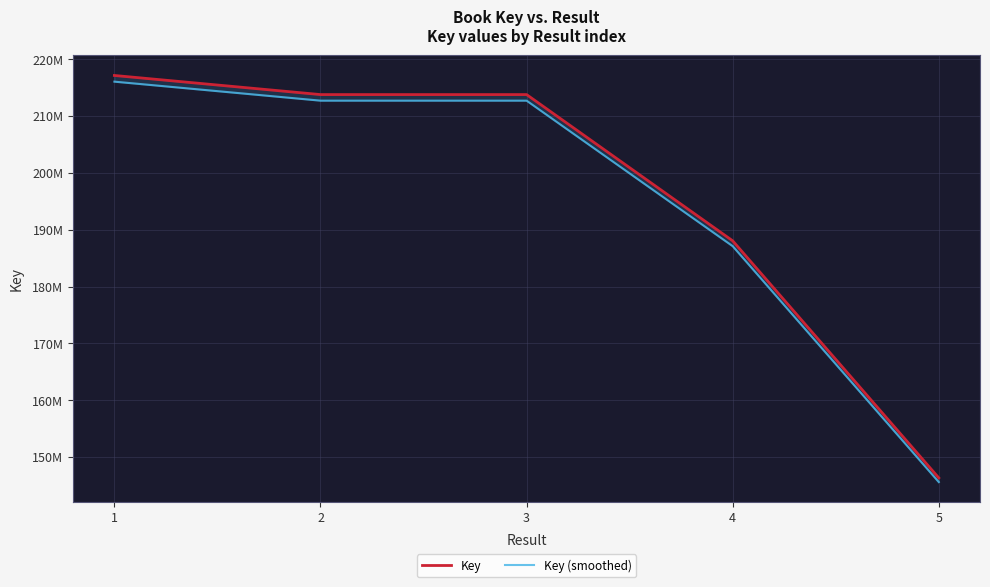

How many distinct data groups are displayed?

2